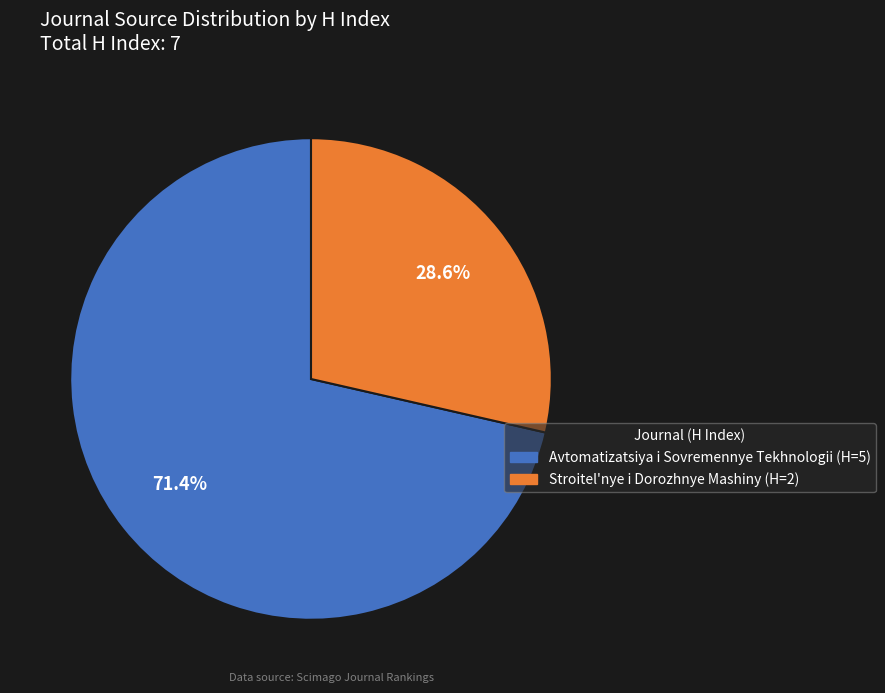

Is there any slice that represents more than half of the pie?

Yes